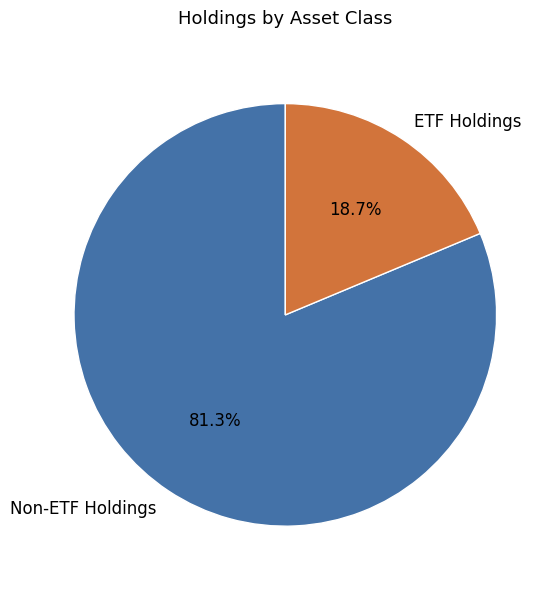

Is there a majority slice in this chart?

Yes